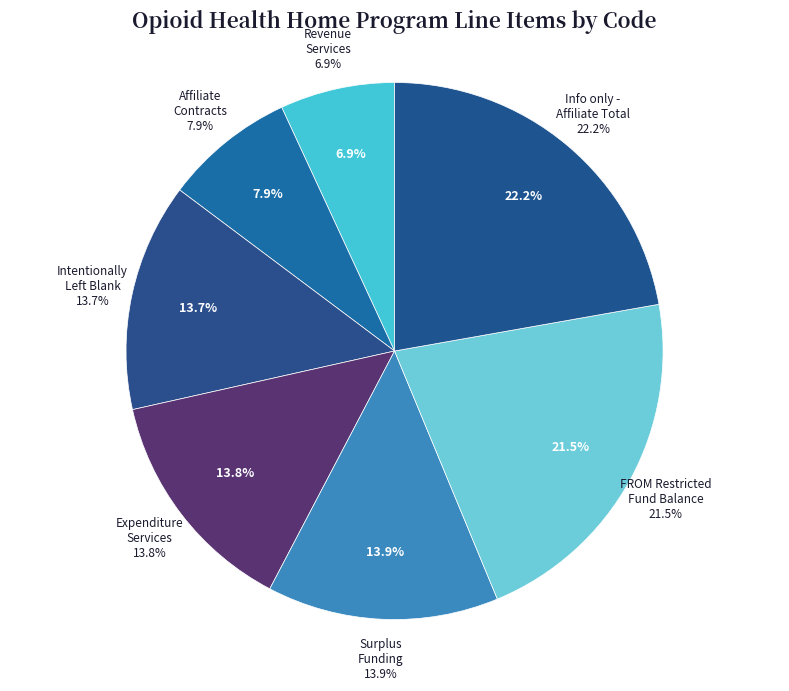

To the nearest percent, what percentage of the pie is Surplus Funding Retained?

14%